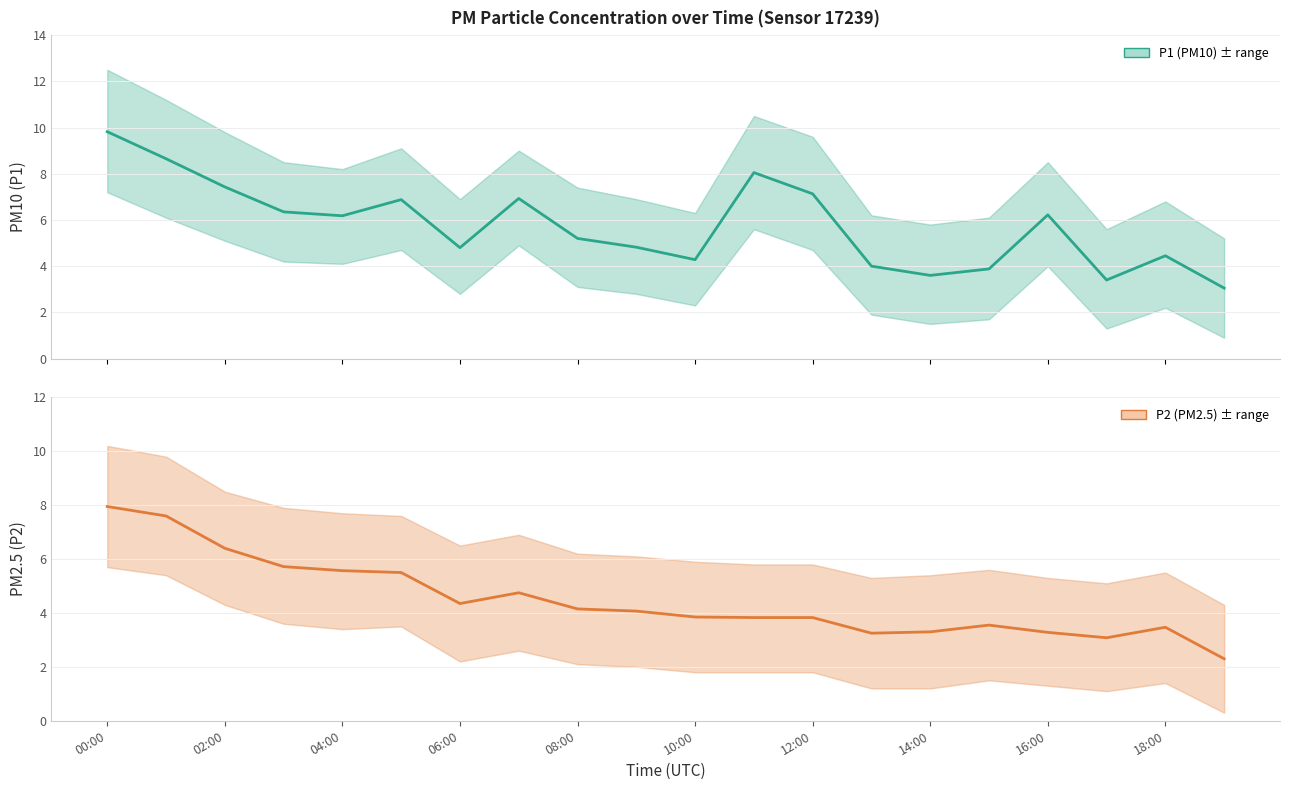

How many interior local valleys does the P2 (PM2.5) series have?

3